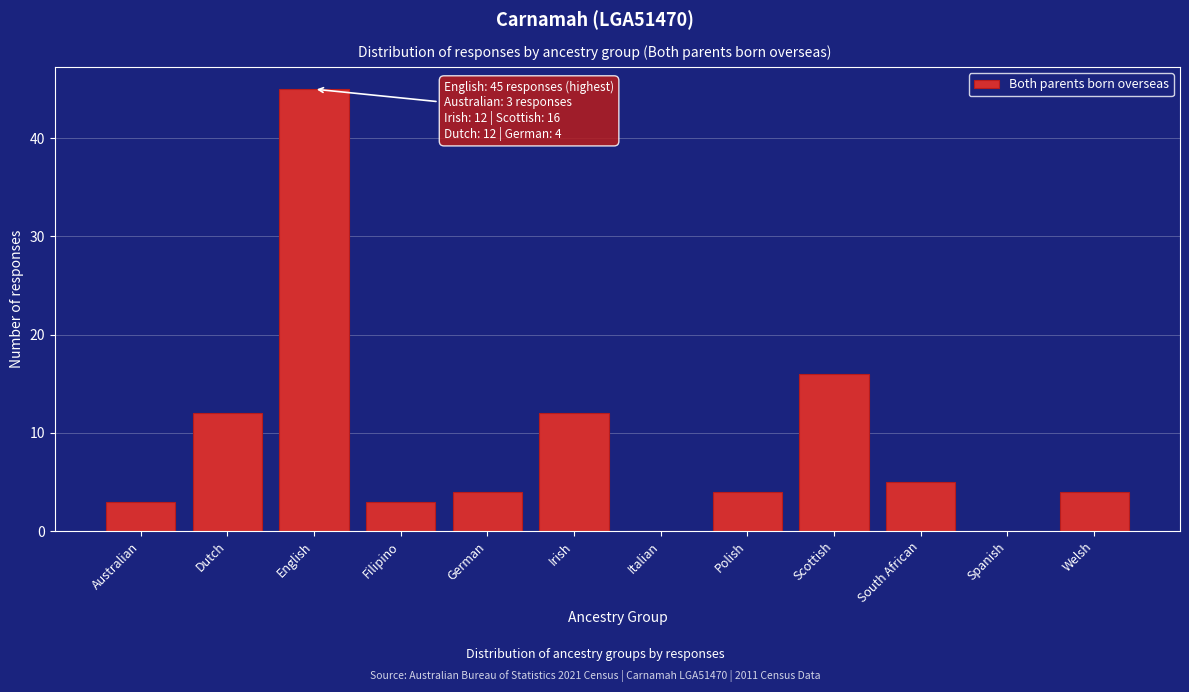

Reading left to right, what are all the values shown in this chart?

Australian=3	Dutch=12	English=45	Filipino=3	German=4	Irish=12	Italian=0	Polish=4	Scottish=16	South African=5	Spanish=0	Welsh=4